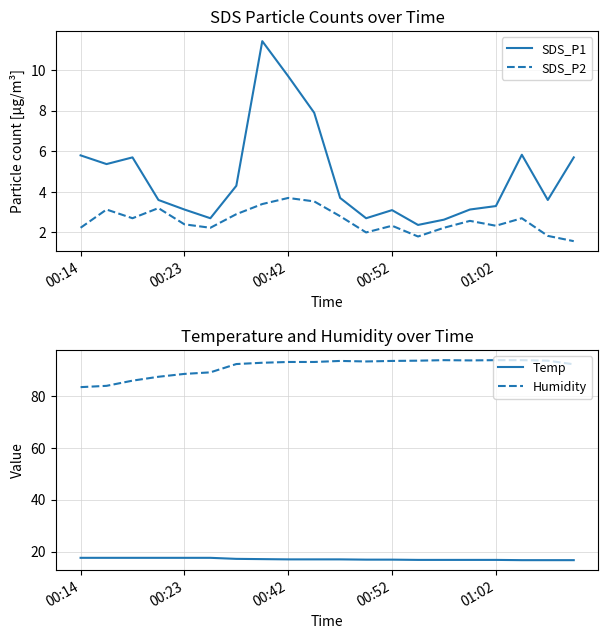

Which series has the largest total across all categories?

Humidity